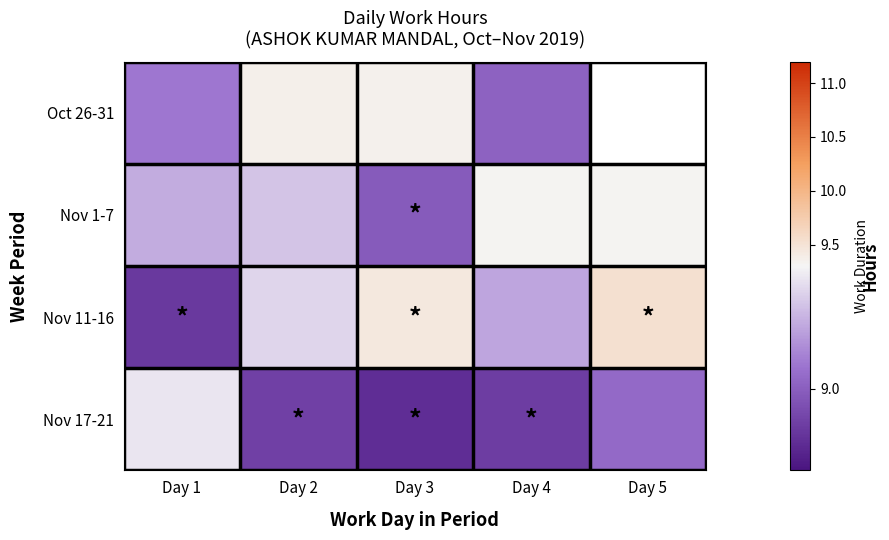

What is the minimum value for Nov 1-7?

9.0